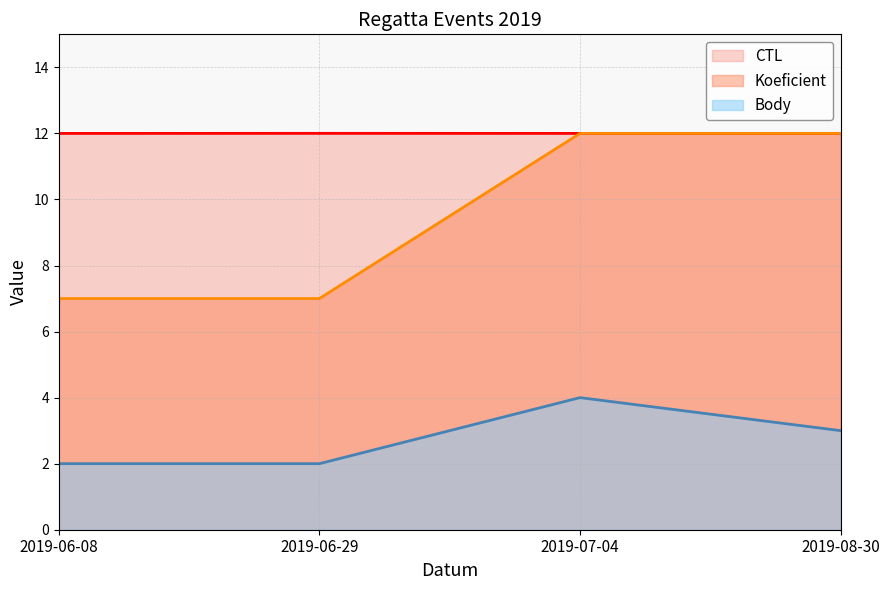

True or false: Body and Koeficient cross at least once.

False